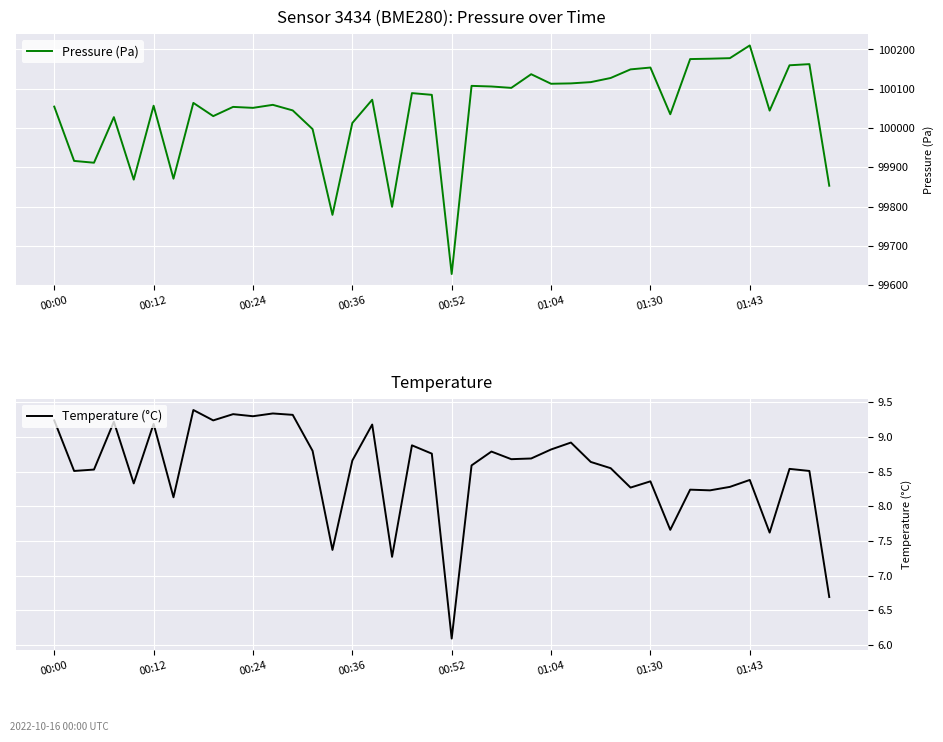

True or false: Pressure (Pa) has a value of 153228.6 at 00:00.

False